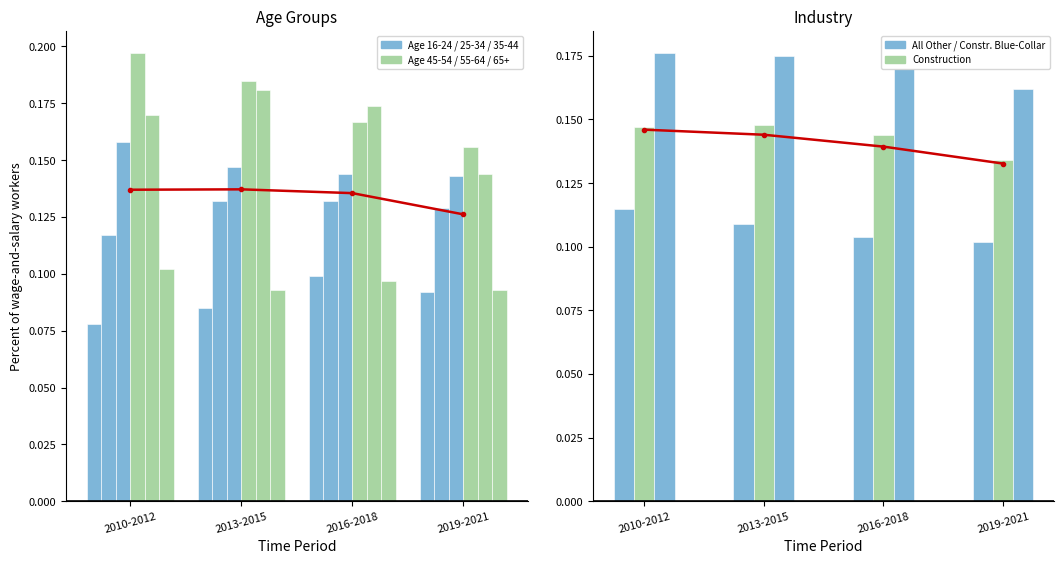

Are the bars grouped side by side (vs. stacked)?

Yes